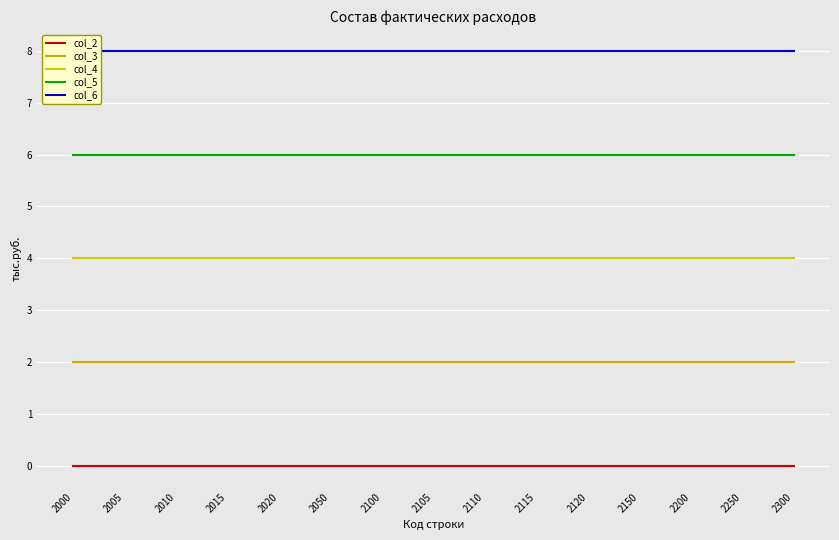

True or false: col_2 and col_3 intersect in this chart.

False